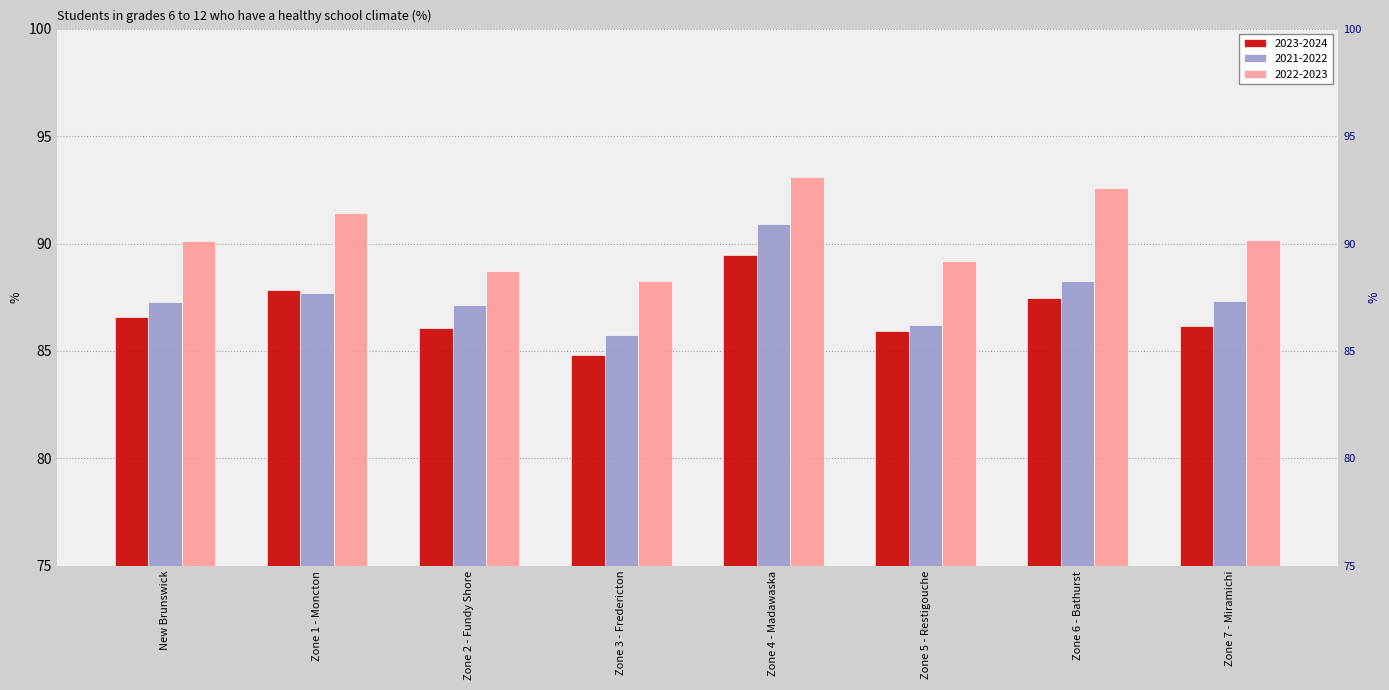

What is the maximum value shown in the chart?

93.1